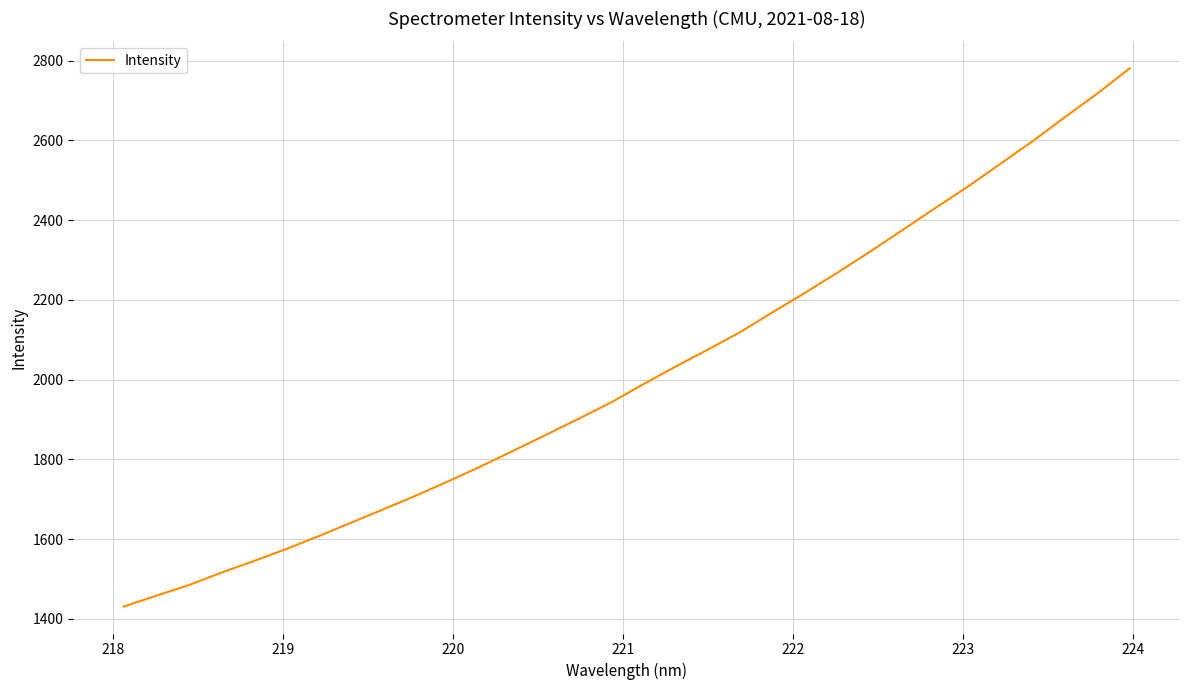

What is the greatest value displayed?

2780.9